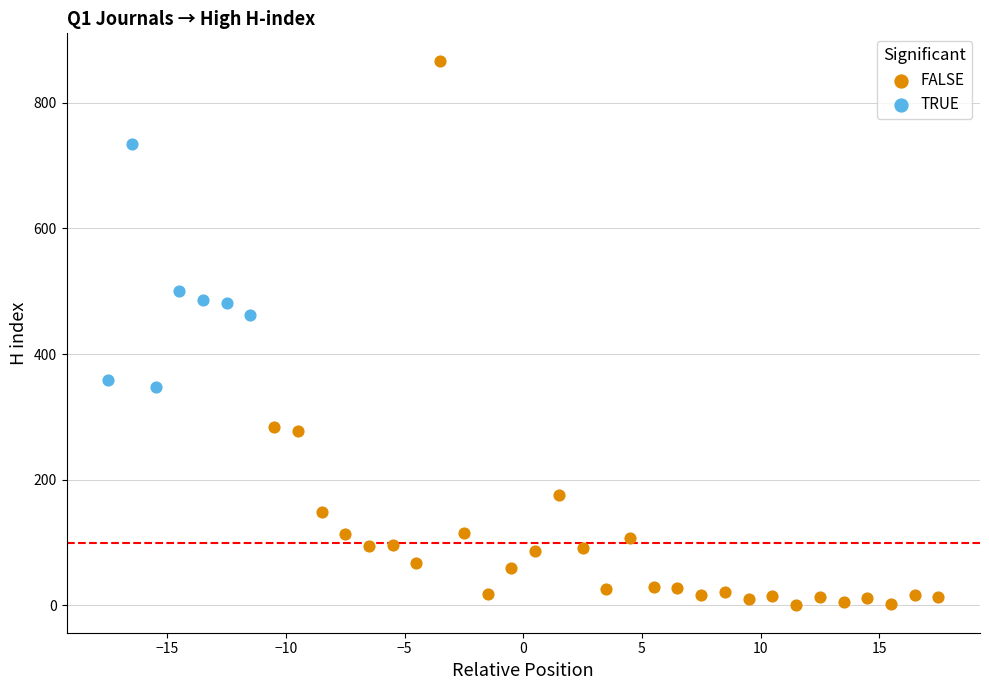

Which series reaches the minimum Y coordinate?

FALSE